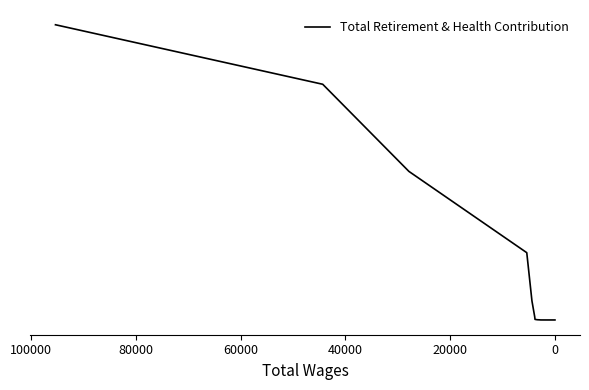

Reading right to left, what are all the values shown in this chart?

18581.0	14835.6	9351.9	4234.9	1199.7	203.2	36.3	15.2	5.1	0.9	0.1	0.0	0.0	0.0	0.0	0.0	0.0